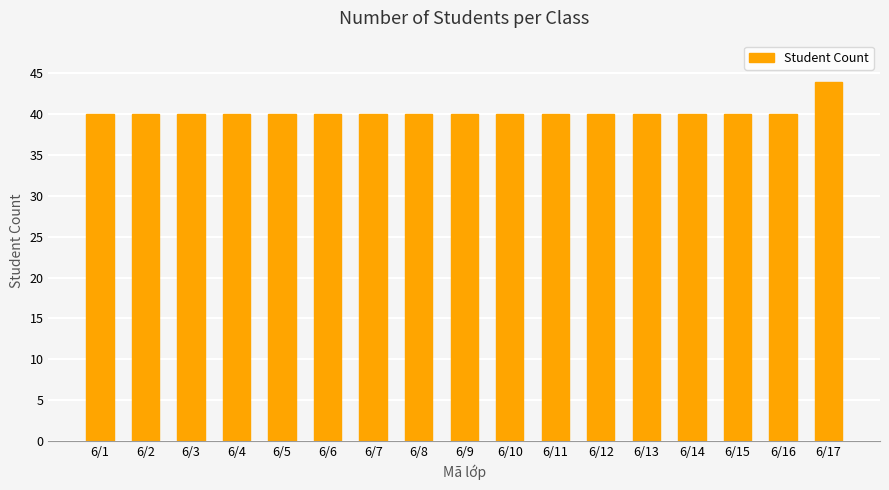

What is the value of the 4th bar from the left?

40